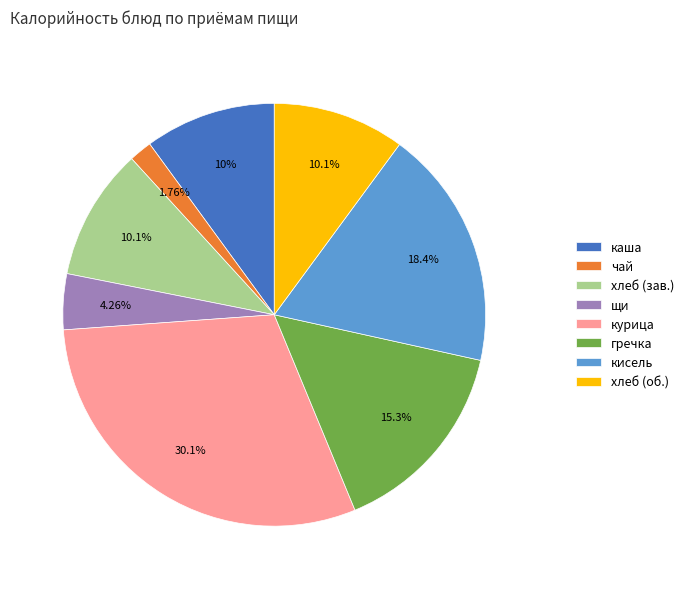

Which slice is the largest?

курица